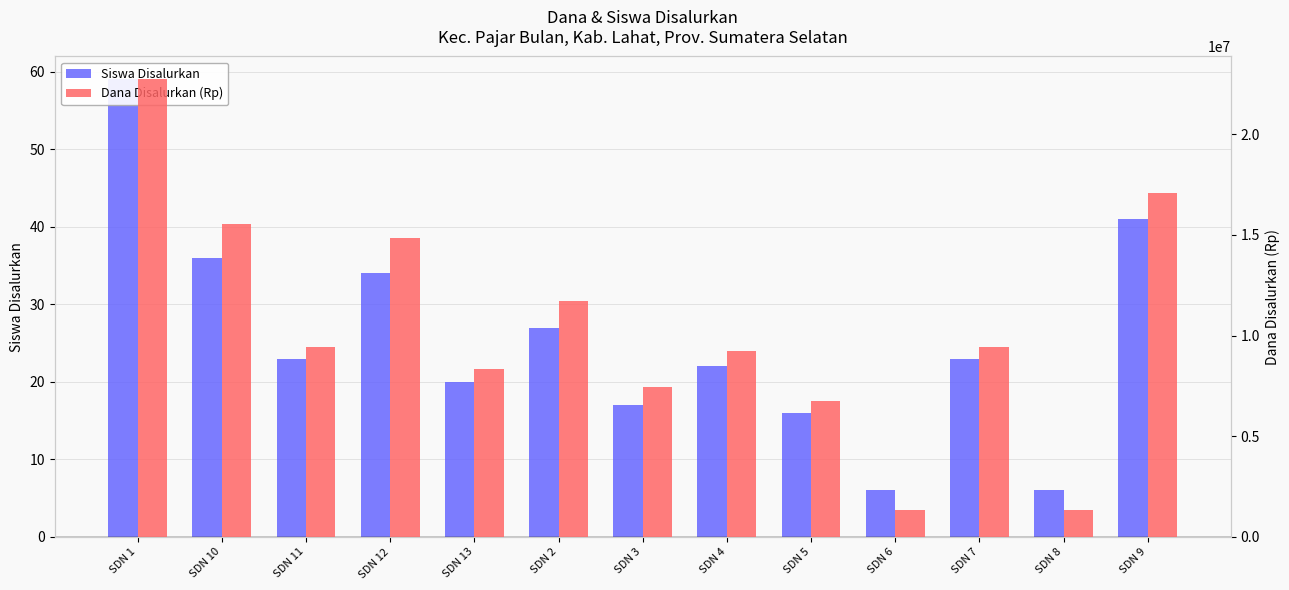

The Siswa Disalurkan series shows 36 at SDN 10. True or false?

True